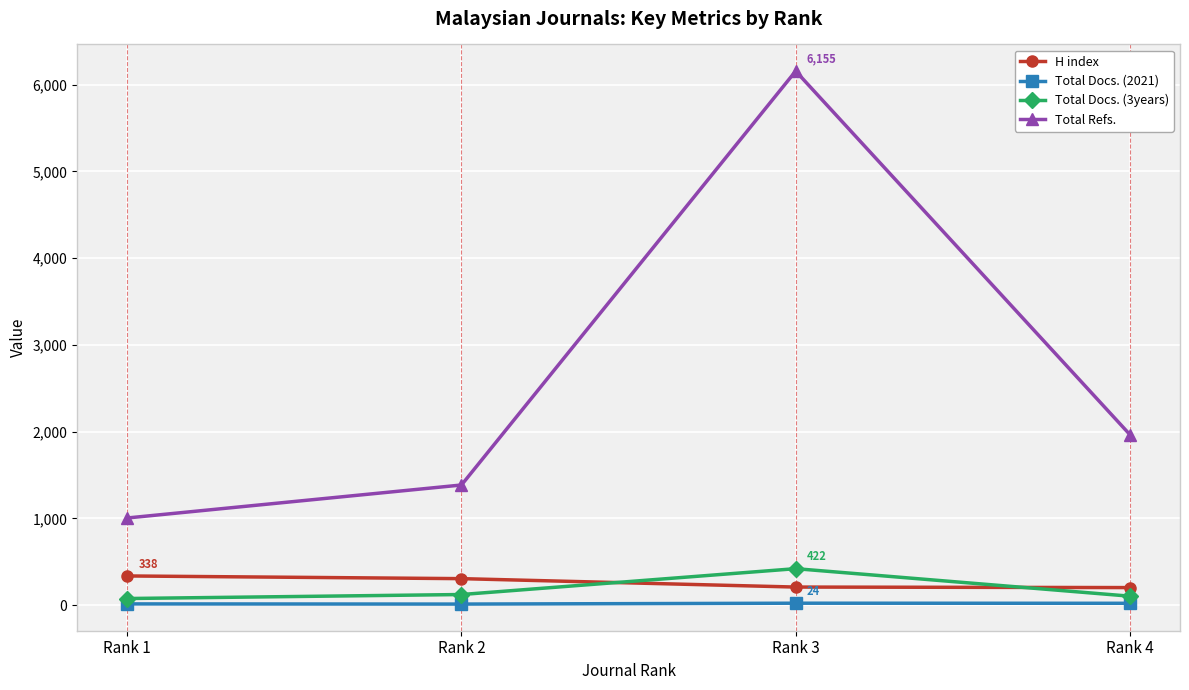

Rank the series at Rank 3 from lowest to highest value.

Total Docs. (2021), H index, Total Docs. (3years), Total Refs.